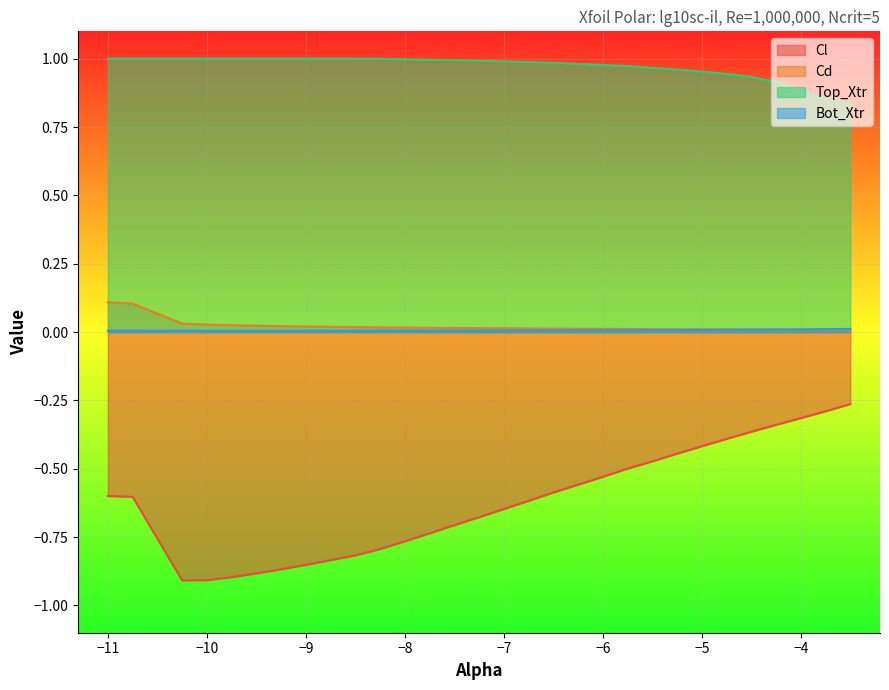

Reading left to right, transcribe all the data shown in this chart.

Cl: -0.6	-0.6	-0.9	-0.9	-0.9	-0.9	-0.9	-0.9	-0.8	-0.8	-0.8	-0.8	-0.7	-0.7	-0.7	-0.6	-0.6	-0.6	-0.6	-0.5	-0.5	-0.5	-0.4	-0.4	-0.4	-0.4	-0.3	-0.3	-0.3	-0.3
Cd: 0.1	0.1	0.0	0.0	0.0	0.0	0.0	0.0	0.0	0.0	0.0	0.0	0.0	0.0	0.0	0.0	0.0	0.0	0.0	0.0	0.0	0.0	0.0	0.0	0.0	0.0	0.0	0.0	0.0	0.0
Top_Xtr: 1.0	1.0	1.0	1.0	1.0	1.0	1.0	1.0	1.0	1.0	1.0	1.0	1.0	1.0	1.0	1.0	1.0	1.0	1.0	1.0	1.0	1.0	1.0	1.0	0.9	0.9	0.9	0.9	0.9	0.8
Bot_Xtr: 0.0	0.0	0.0	0.0	0.0	0.0	0.0	0.0	0.0	0.0	0.0	0.0	0.0	0.0	0.0	0.0	0.0	0.0	0.0	0.0	0.0	0.0	0.0	0.0	0.0	0.0	0.0	0.0	0.0	0.0